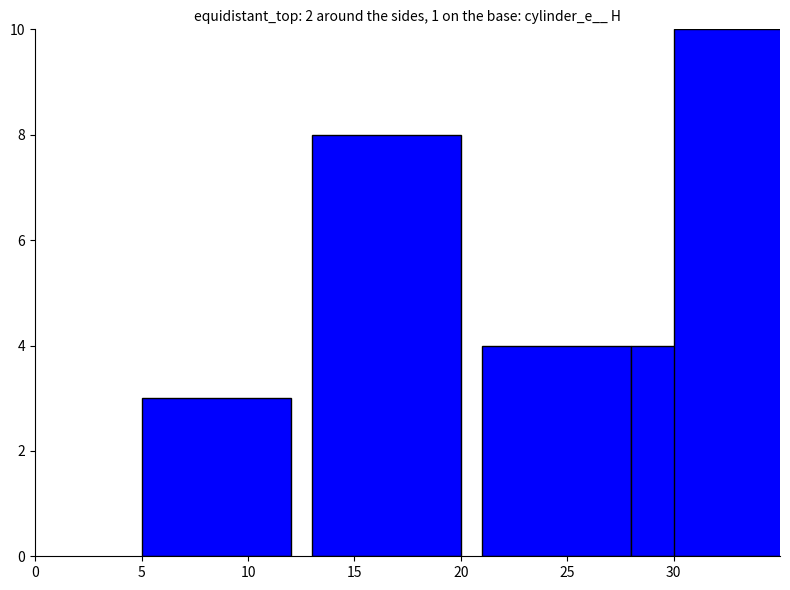

What is the value of the 5th bar from the left?

10